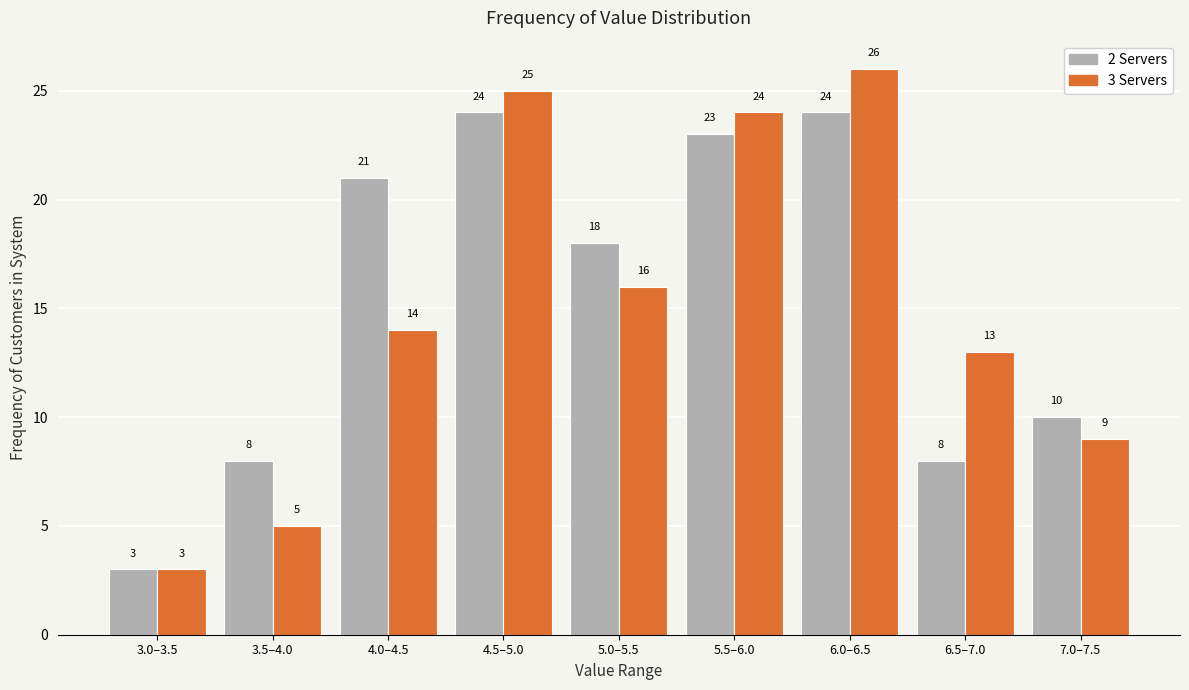

Reading right to left, transcribe all the data shown in this chart.

2 Servers: 10	8	24	23	18	24	21	8	3
3 Servers: 9	13	26	24	16	25	14	5	3